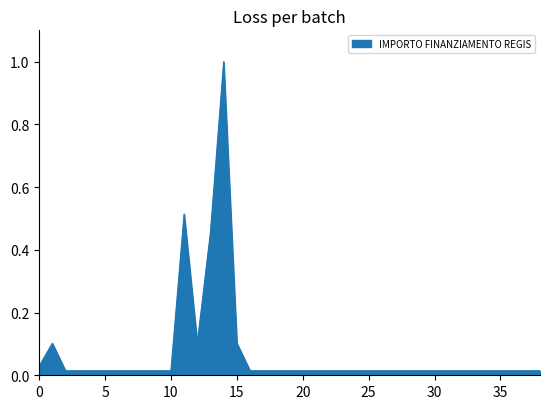

How many distinct data groups are displayed?

1